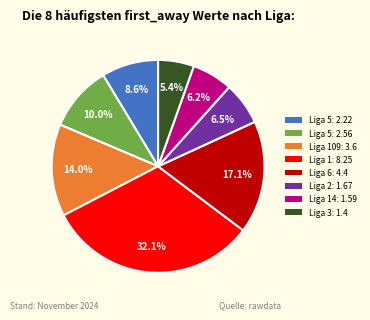

How many segments does this pie chart have?

8